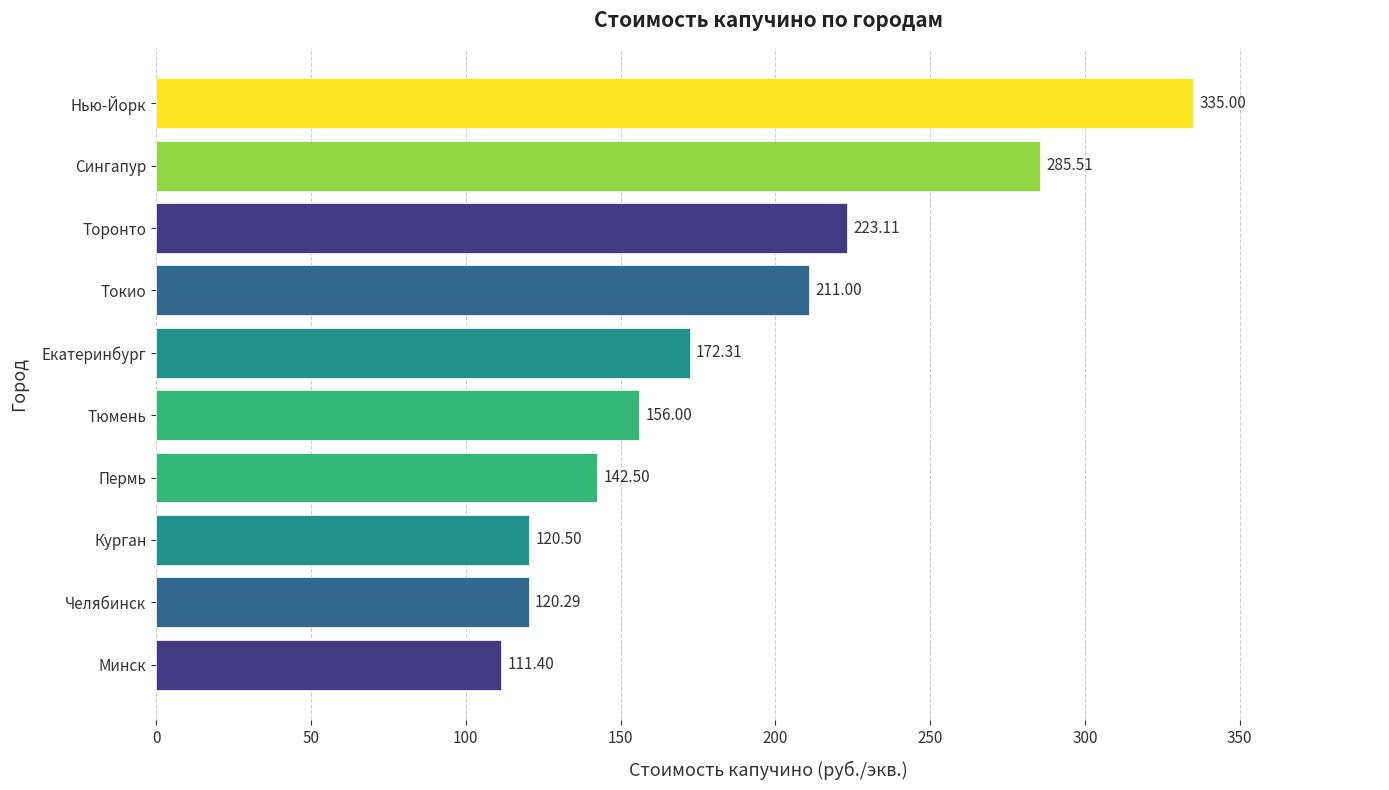

Rank the categories by value from lowest to highest.

Минск, Челябинск, Курган, Пермь, Тюмень, Екатеринбург, Токио, Торонто, Сингапур, Нью-Йорк